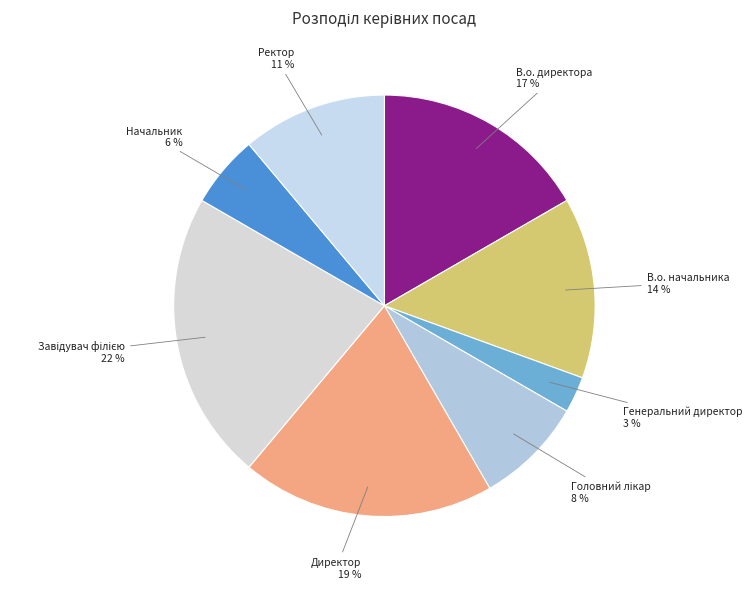

To the nearest percent, what is the average slice percentage?

12%